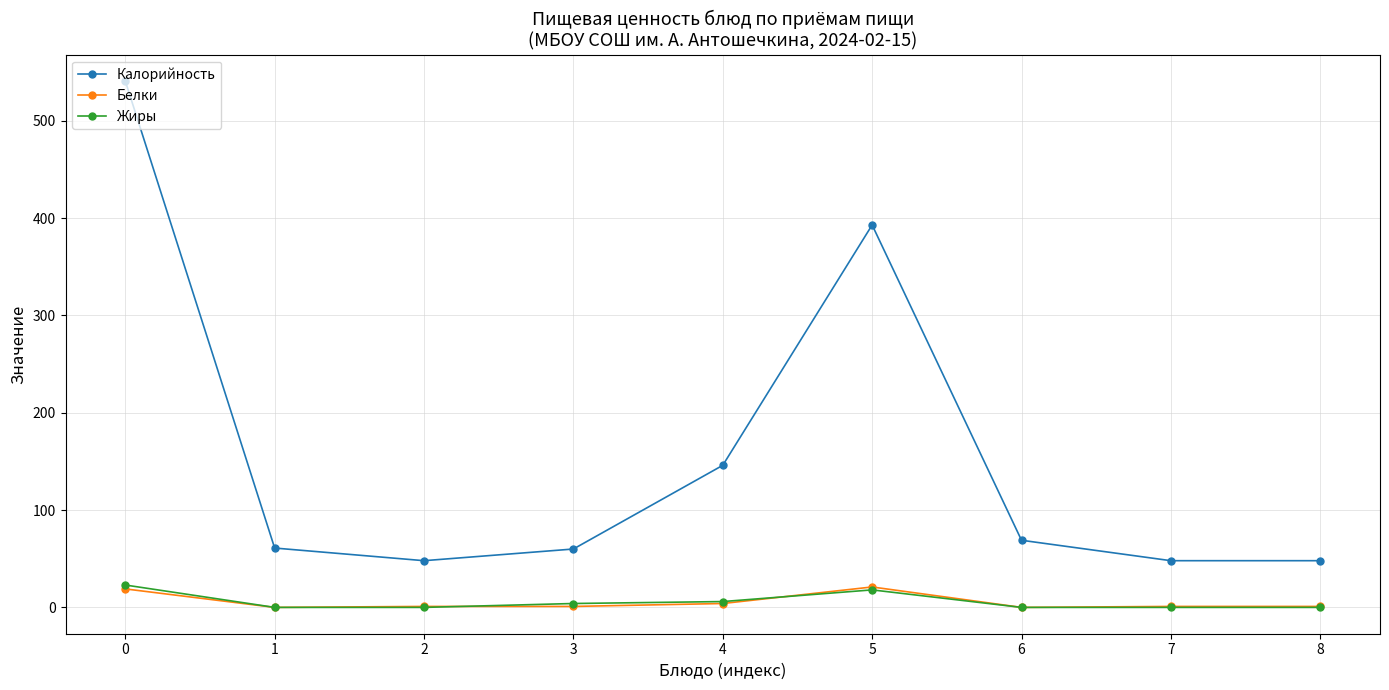

In Калорийность, how many points are higher than both neighbors (excluding endpoints)?

1